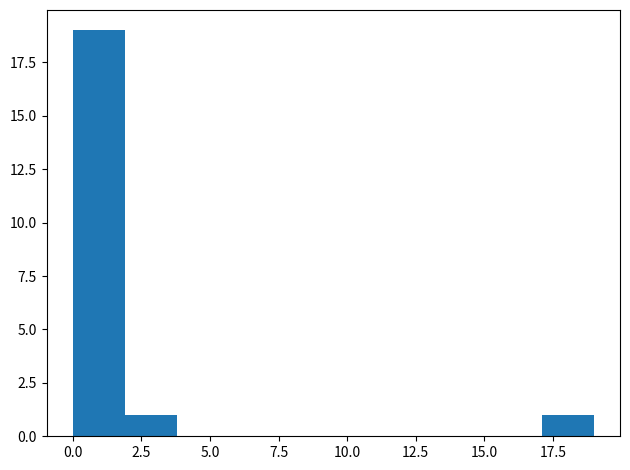

Read against the x-axis, roughly where is the centre of the tallest bar?

1.0